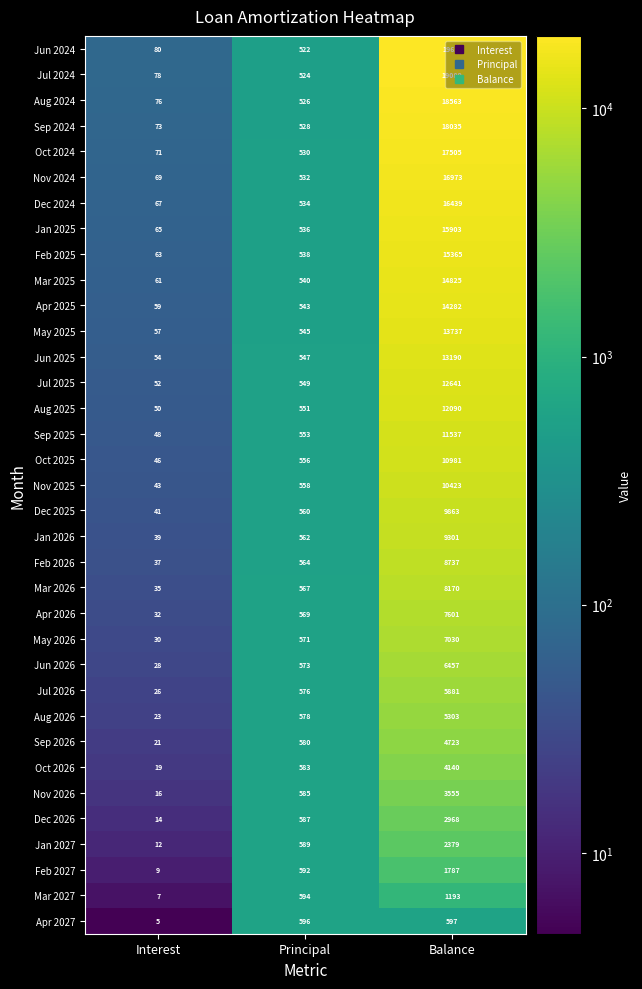

What is the average value of the Oct 2024 series?

6035